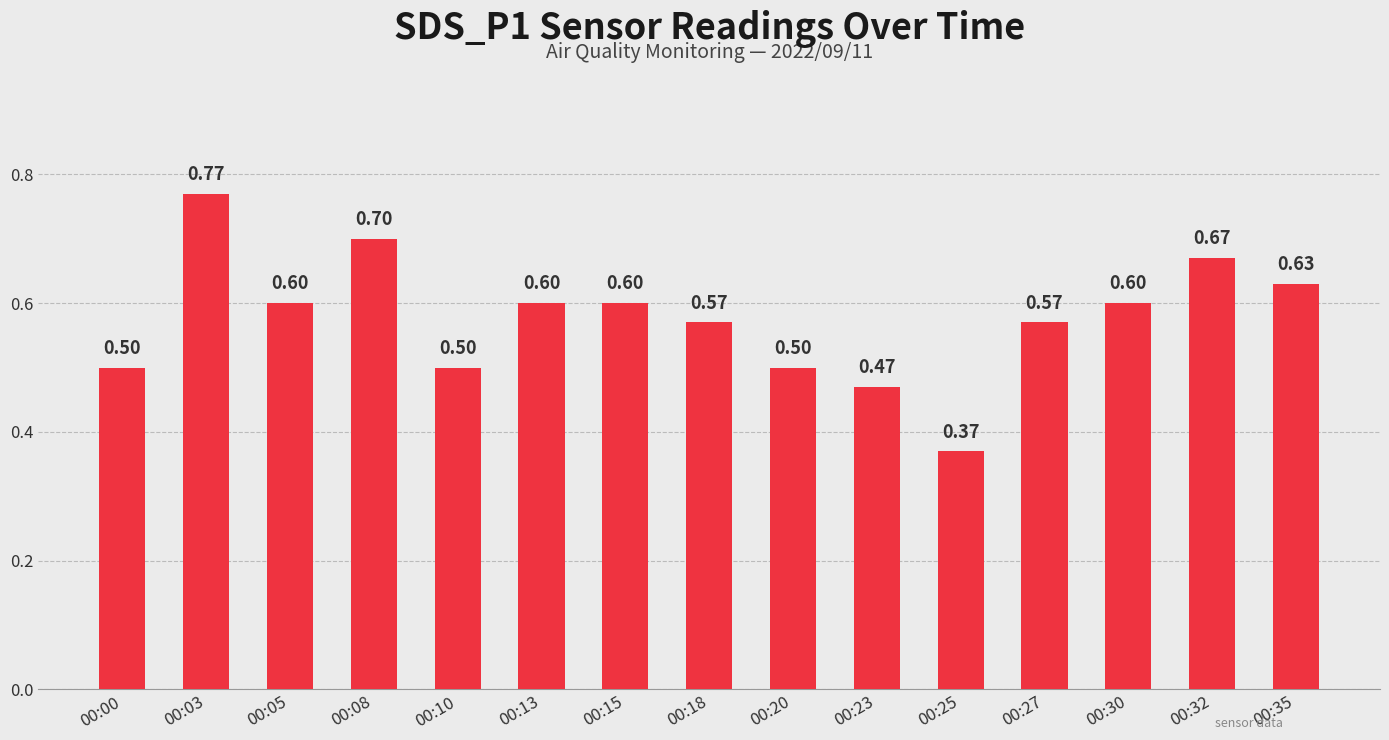

What is the difference between the second highest and minimum values?

0.3